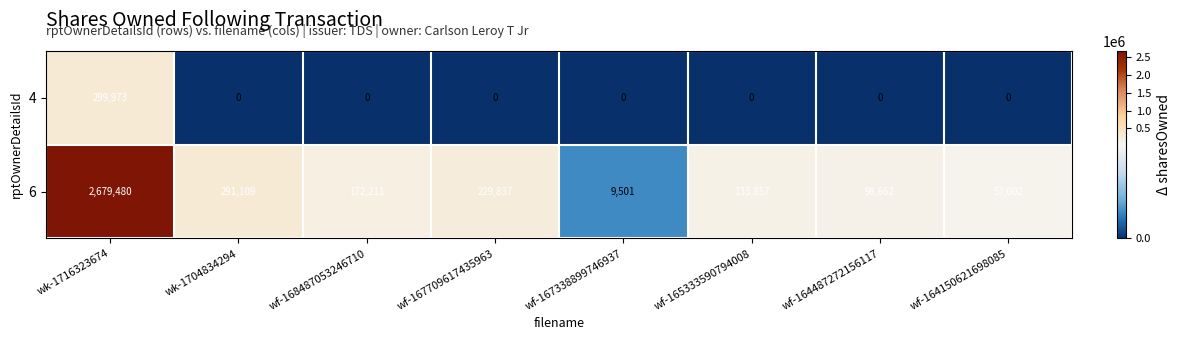

What is the maximum value for 4?

299973